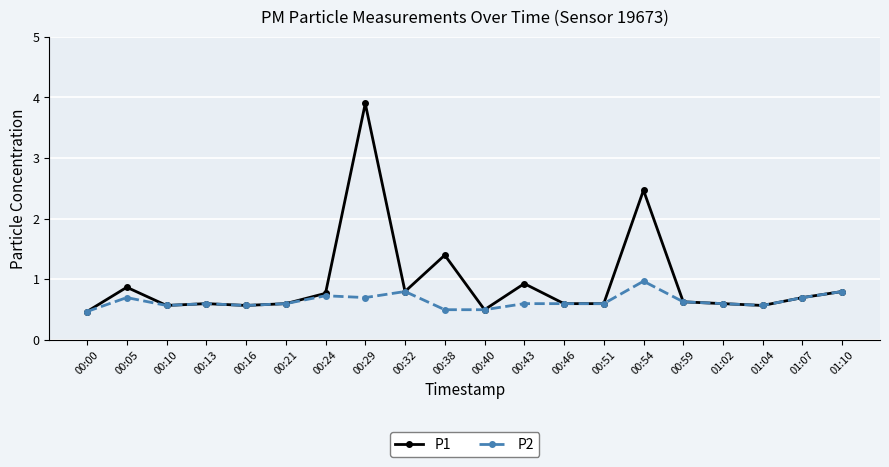

What is the total value across all series at 00:54?

3.4